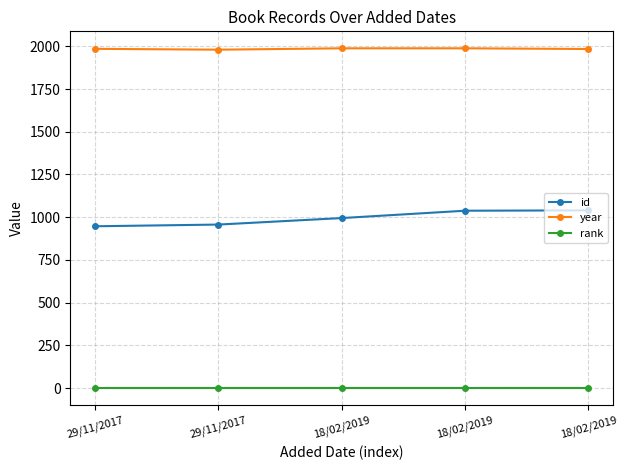

What are all the series names shown in the legend?

id, year, rank